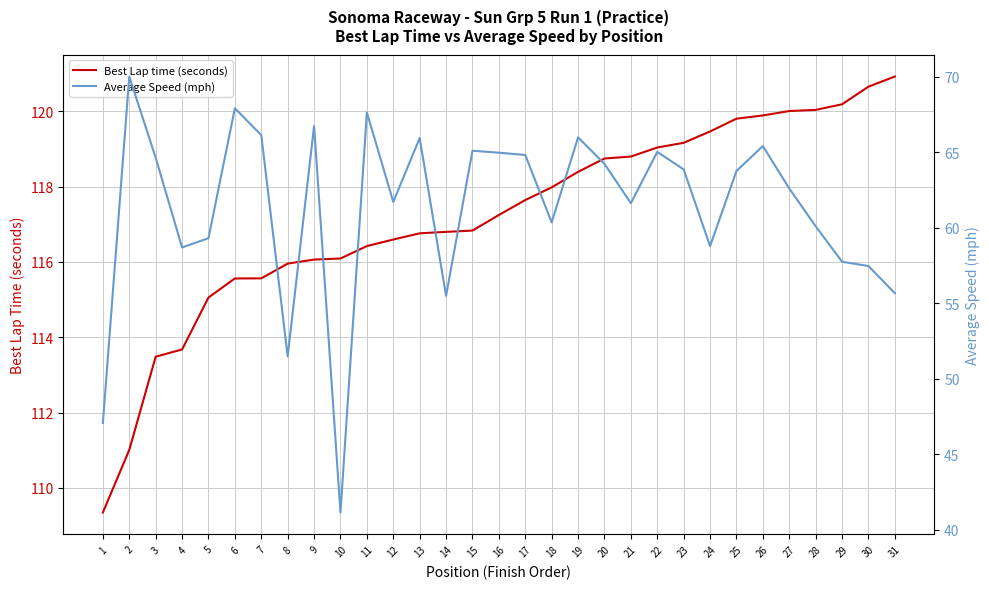

Reading left to right, extract all data points from this chart.

Best Lap time (seconds): 1=109.3	2=111.0	3=113.5	4=113.7	5=115.1	6=115.6	7=115.6	8=116.0	9=116.1	10=116.1	11=116.4	12=116.6	13=116.8	14=116.8	15=116.8	16=117.2	17=117.6	18=118.0	19=118.4	20=118.7	21=118.8	22=119.0	23=119.2	24=119.5	25=119.8	26=119.9	27=120.0	28=120.0	29=120.2	30=120.7	31=120.9
Average Speed (mph): 1=47.1	2=70.0	3=64.6	4=58.7	5=59.3	6=67.9	7=66.1	8=51.5	9=66.7	10=41.1	11=67.6	12=61.7	13=65.9	14=55.5	15=65.1	16=65.0	17=64.8	18=60.4	19=66.0	20=64.2	21=61.6	22=65.0	23=63.9	24=58.8	25=63.8	26=65.4	27=62.6	28=60.1	29=57.7	30=57.5	31=55.7